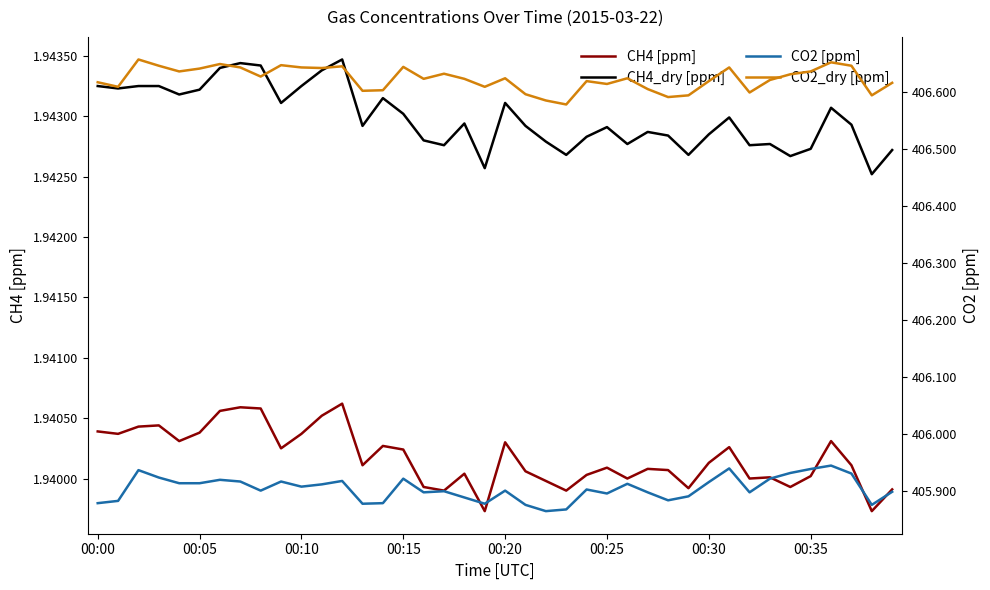

What is the minimum value for CO2_dry [ppm]?

406.6